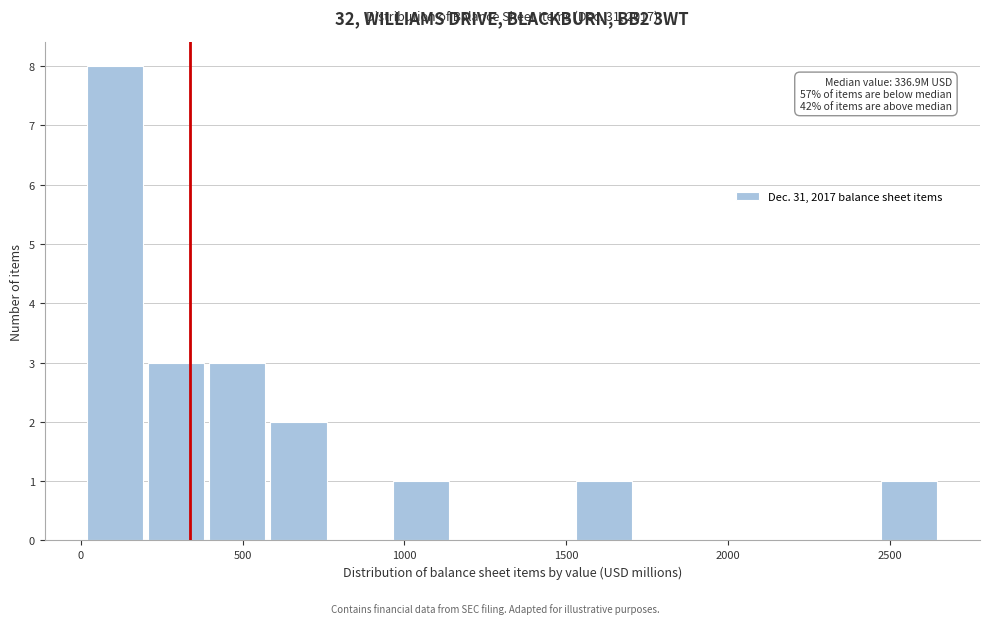

Around what value on the x-axis is the tallest bar? Give the approximate position of its centre, as read against the axis.

100